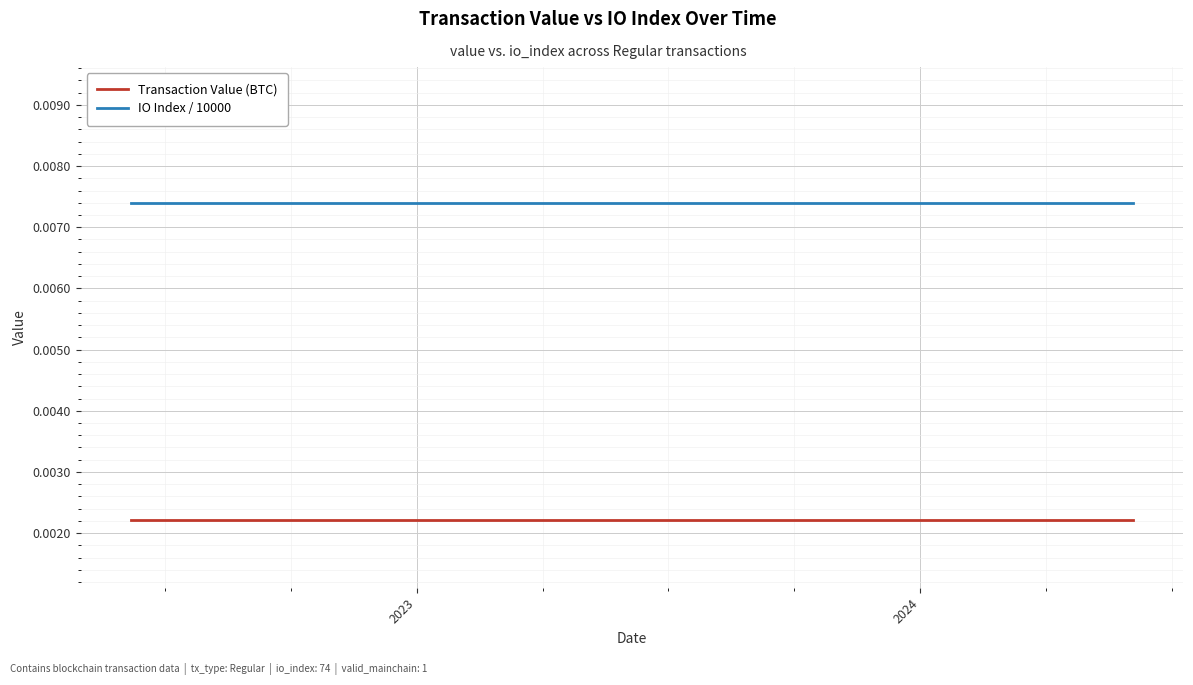

List the series in order of their overall mean, lowest first.

Transaction Value (BTC), IO Index / 10000